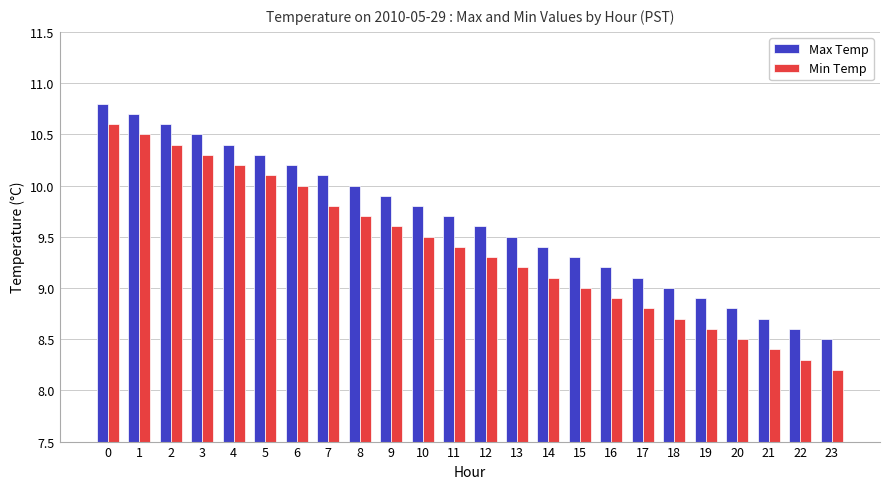

What is the value of the Min Temp bar at the 13th from the left?

9.3